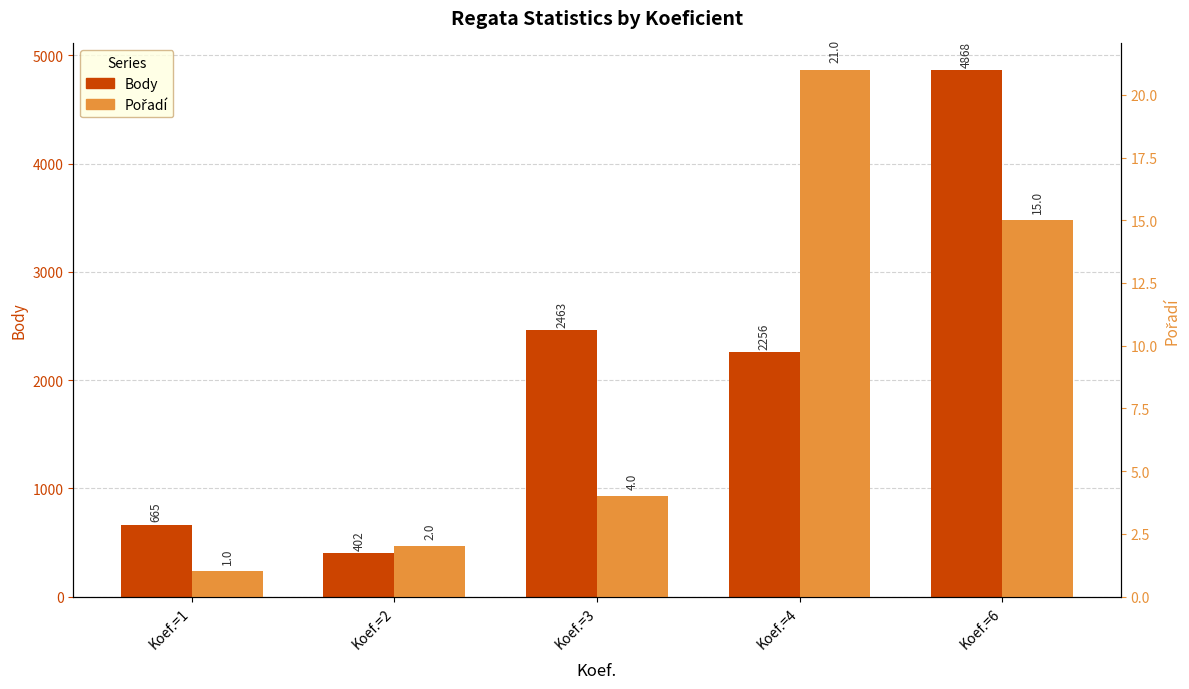

Which category has the highest value in the Pořadí series?

Koef.=4